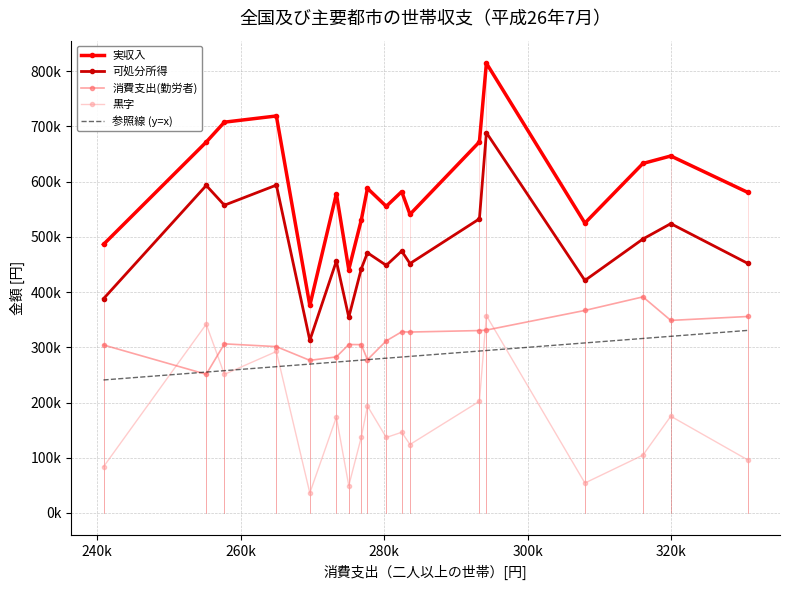

True or false: 消費支出(勤労者) and 可処分所得 cross at least once.

False